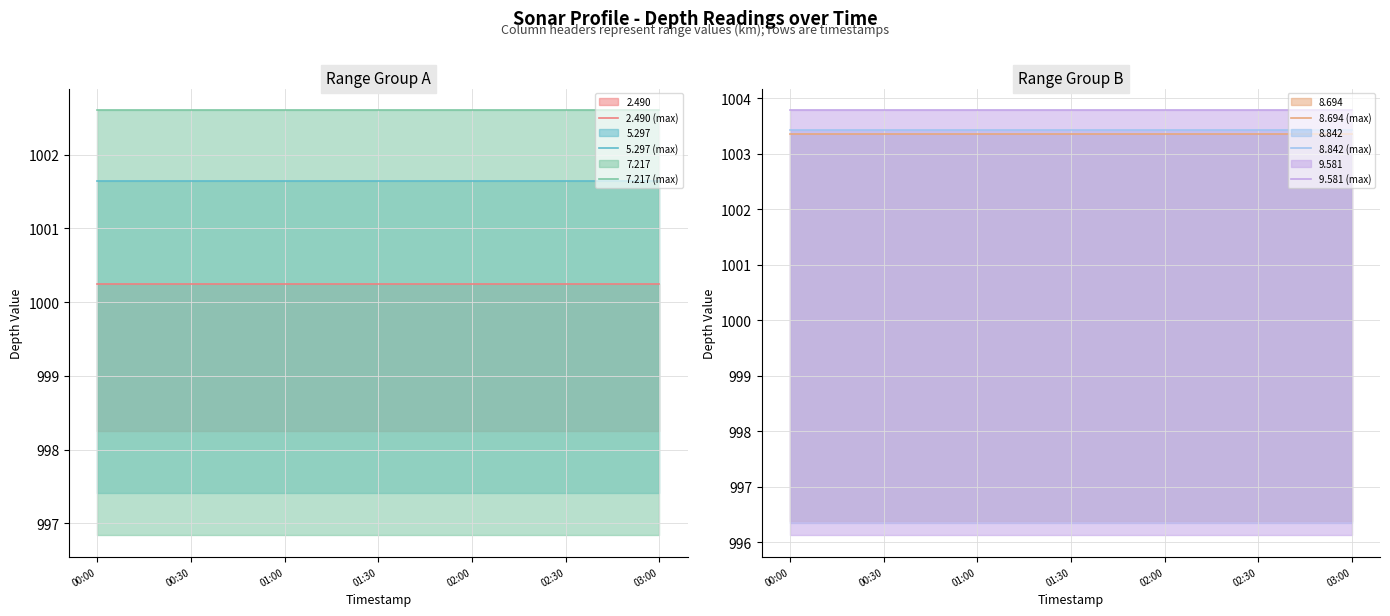

True or false: 7.217 (max) and 5.297 (max) cross at least once.

False